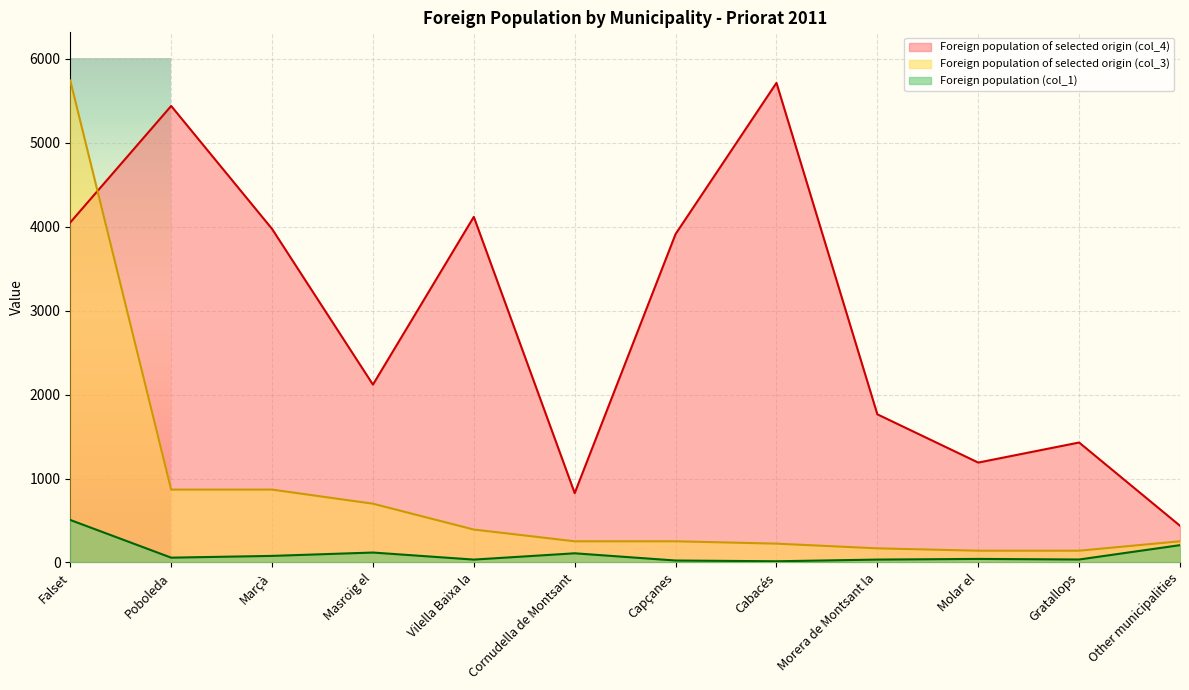

What is the smallest value displayed?

14